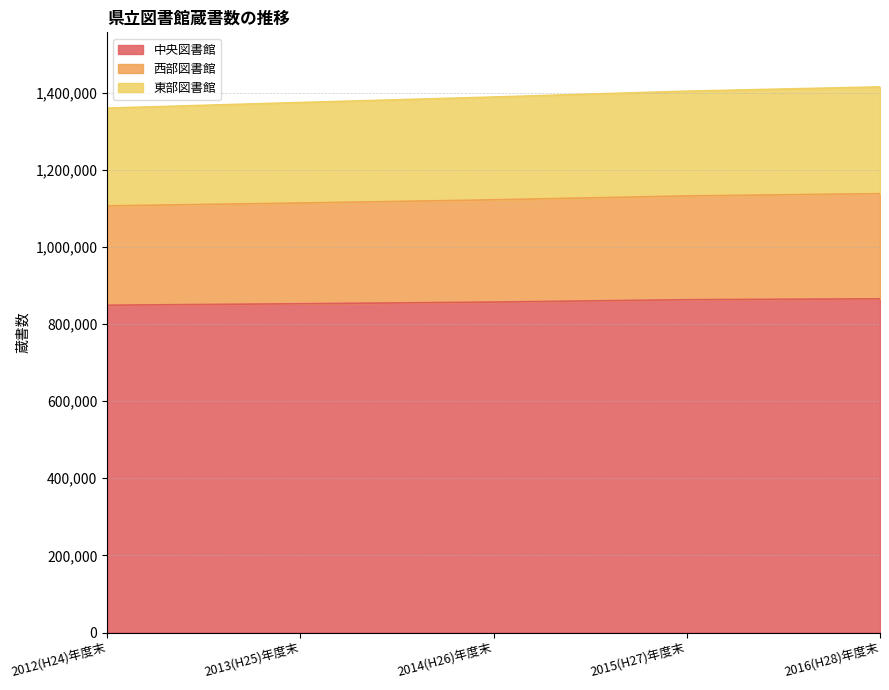

At which label does 西部図書館 first exceed 1388380?

2015(H27)年度末